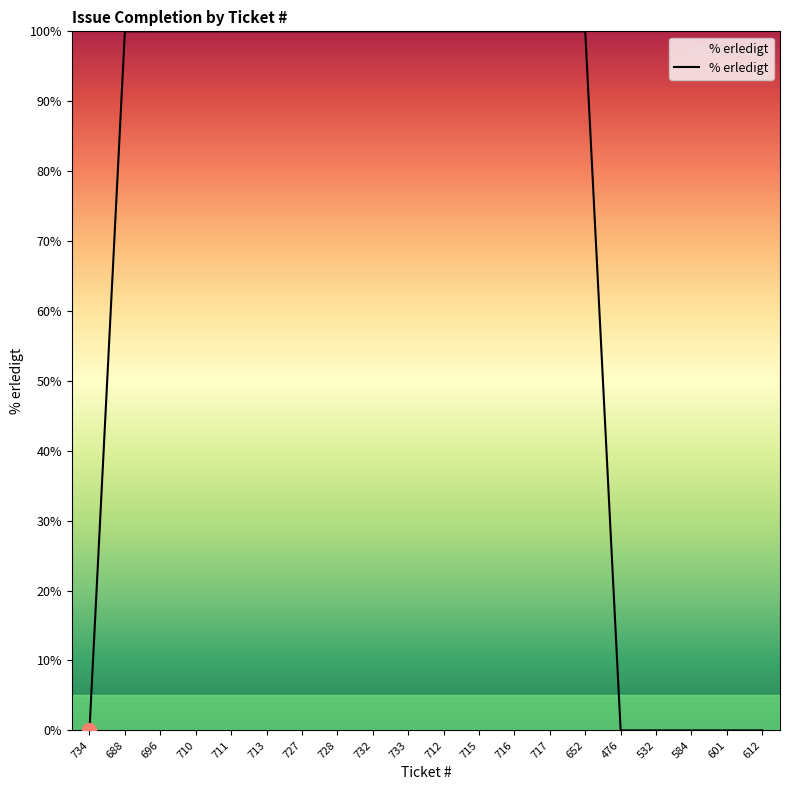

Does the chart have visible grid lines?

No